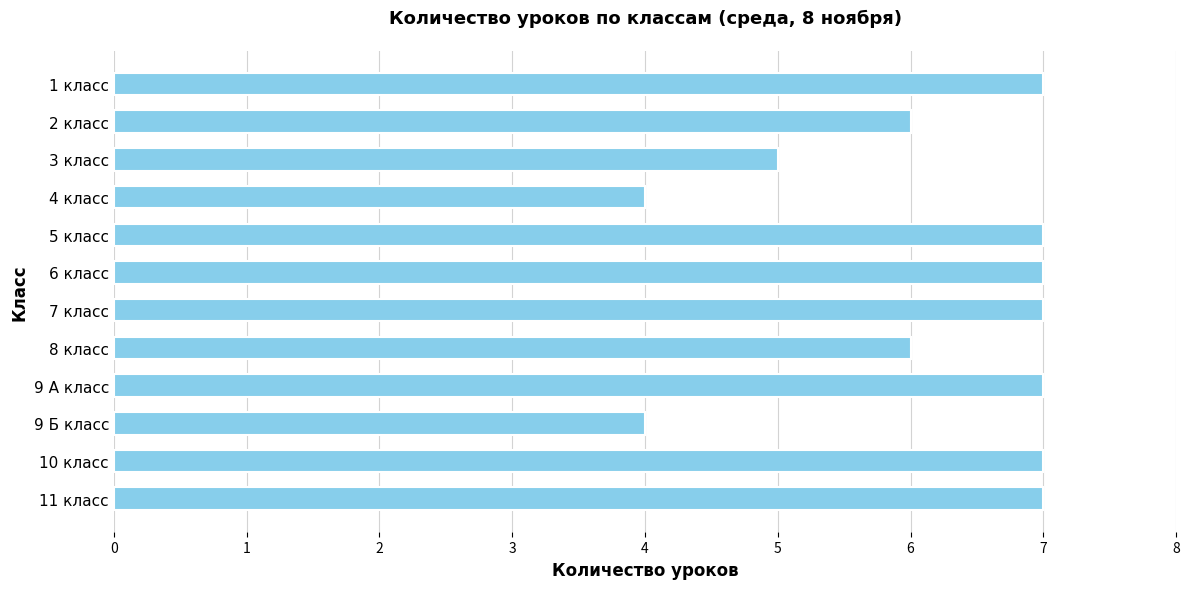

True or false: the data shows 3 at 5 класс.

False